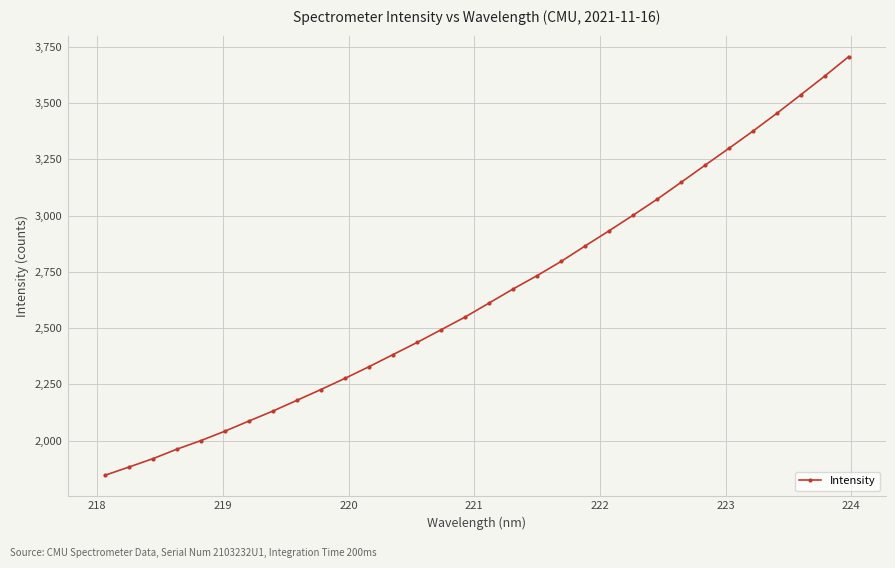

What is the sum of all values?

84793.0